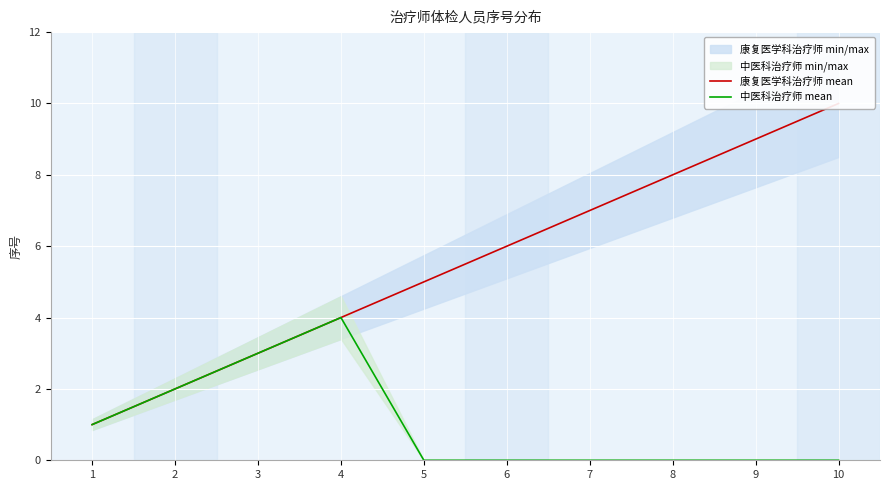

Reading left to right, what are all the values shown in this chart?

康复医学科治疗师 mean: 1=1	2=2	3=3	4=4	5=5	6=6	7=7	8=8	9=9	10=10
中医科治疗师 mean: 1=1	2=2	3=3	4=4	5=0	6=0	7=0	8=0	9=0	10=0